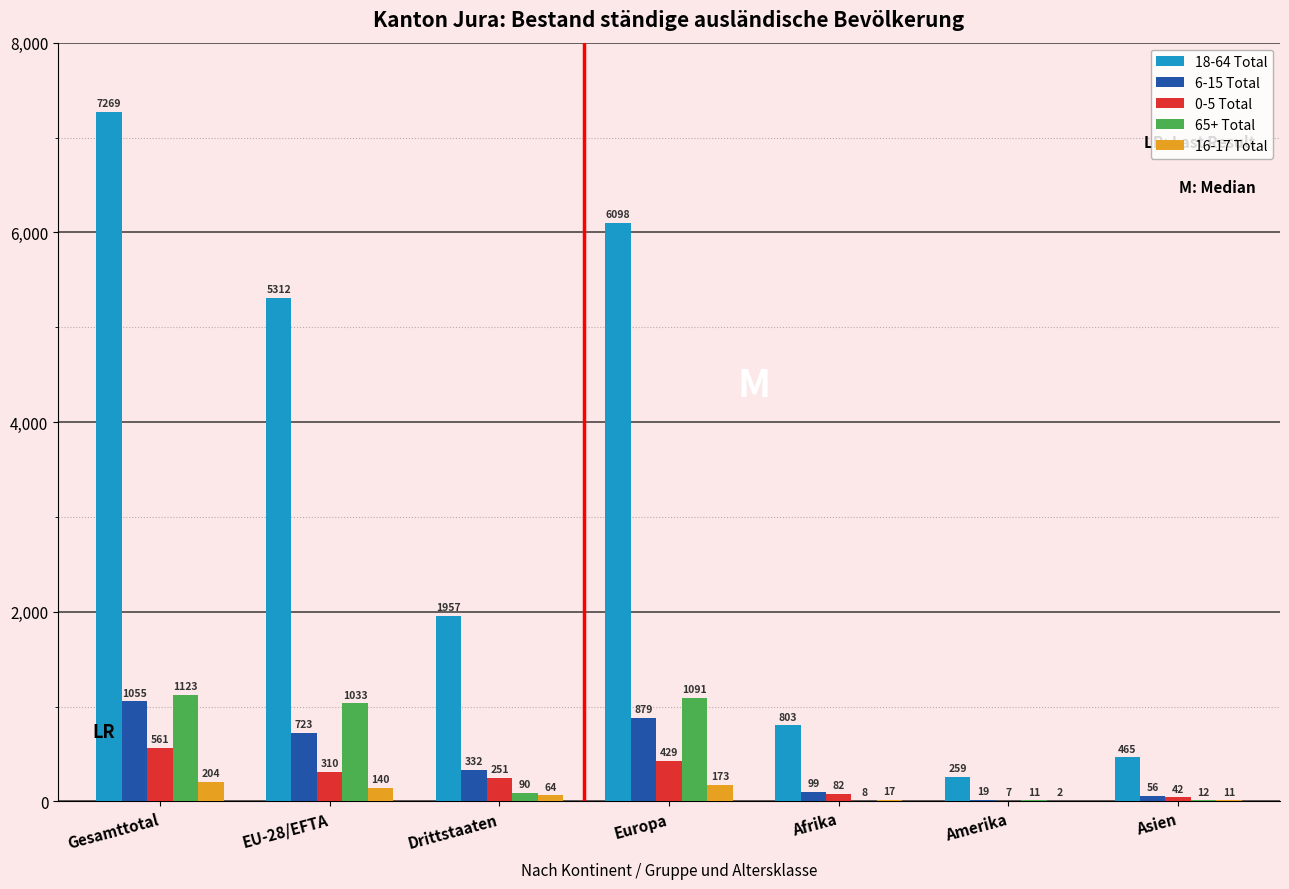

What is the sum of the 6-15 Total values at Amerika and EU-28/EFTA?

742